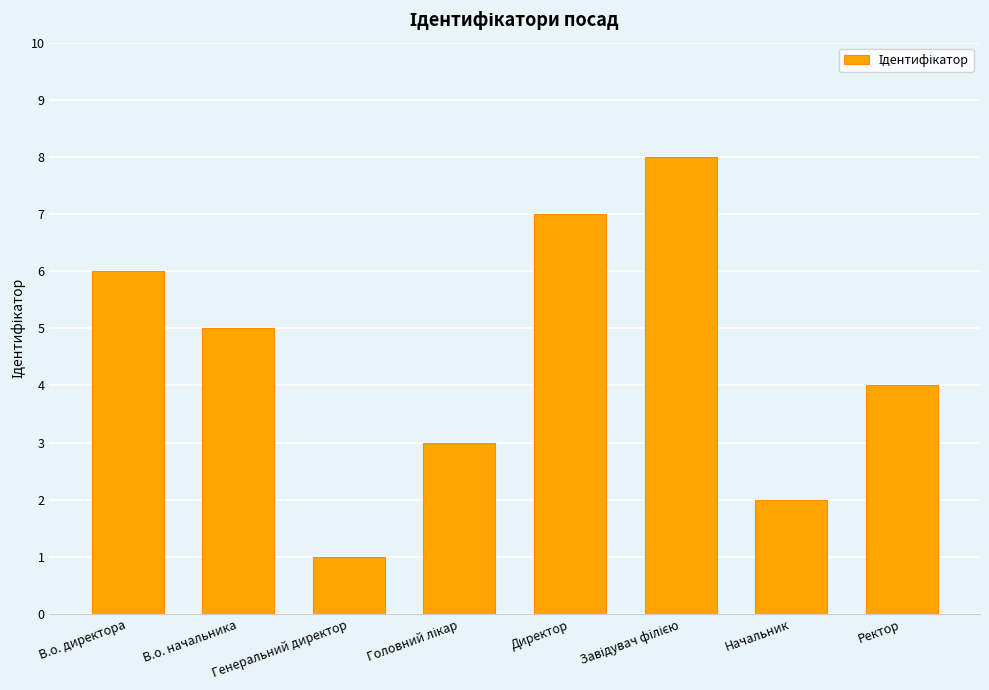

What is the ratio of the value at Начальник to the value at В.о. начальника?

0.4